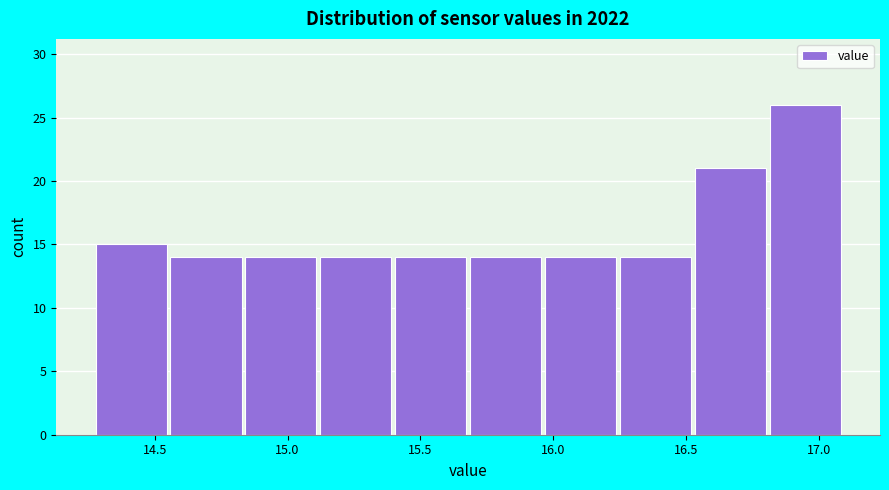

What is the height of the bar covering 16.55 to 16.80 on the x-axis? Neither the bar edges nor the heights are printed on the chart, so give them approximately, as read against the axes.

21